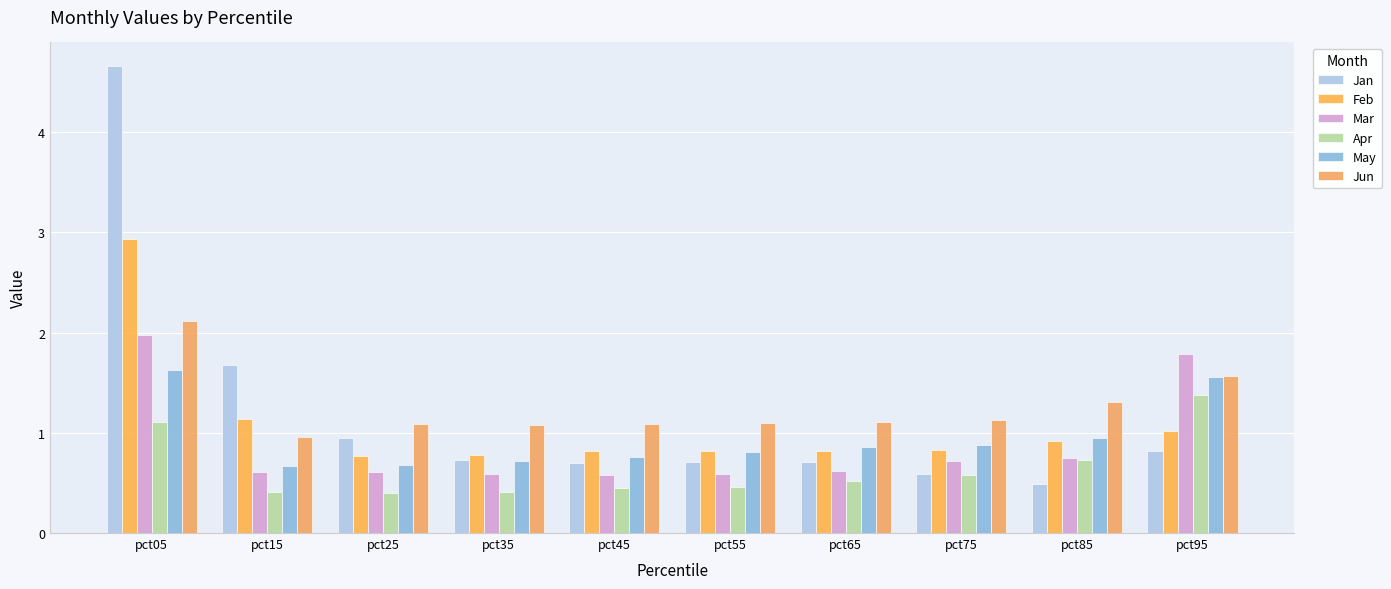

What is the sum of all May values?

9.5